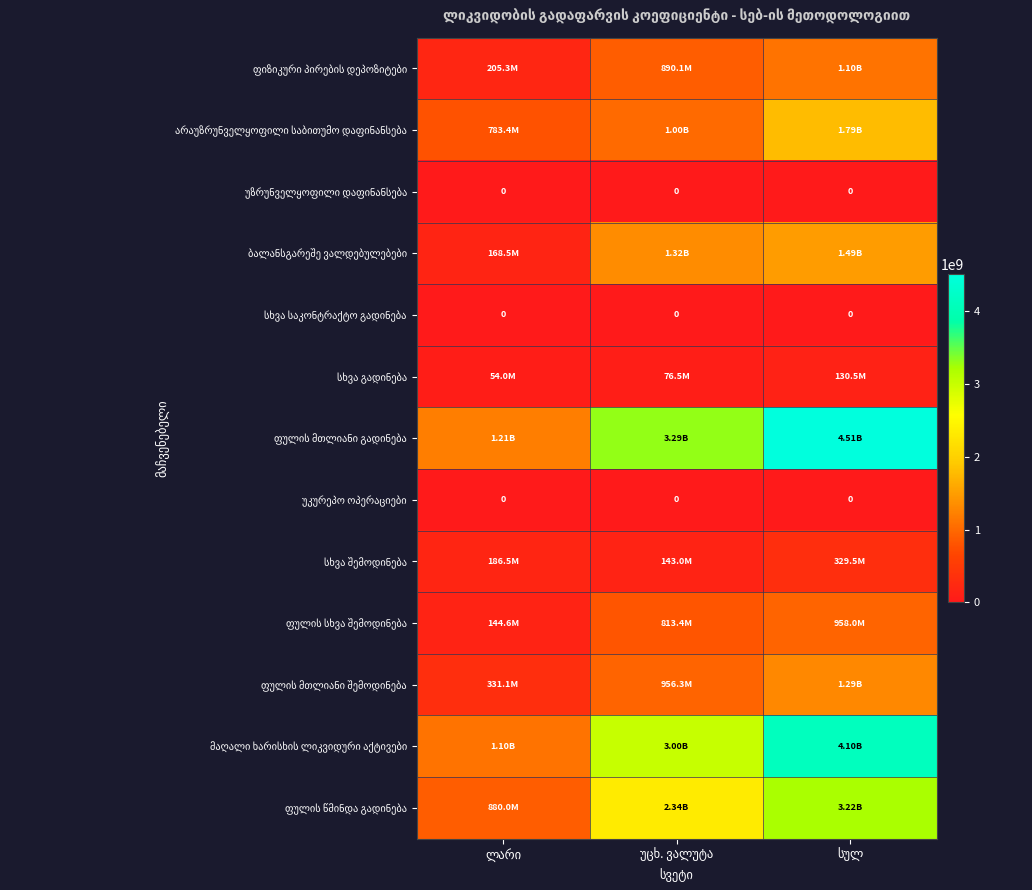

How many values in the ფულის წმინდა გადინება series are below 2338133233?

1